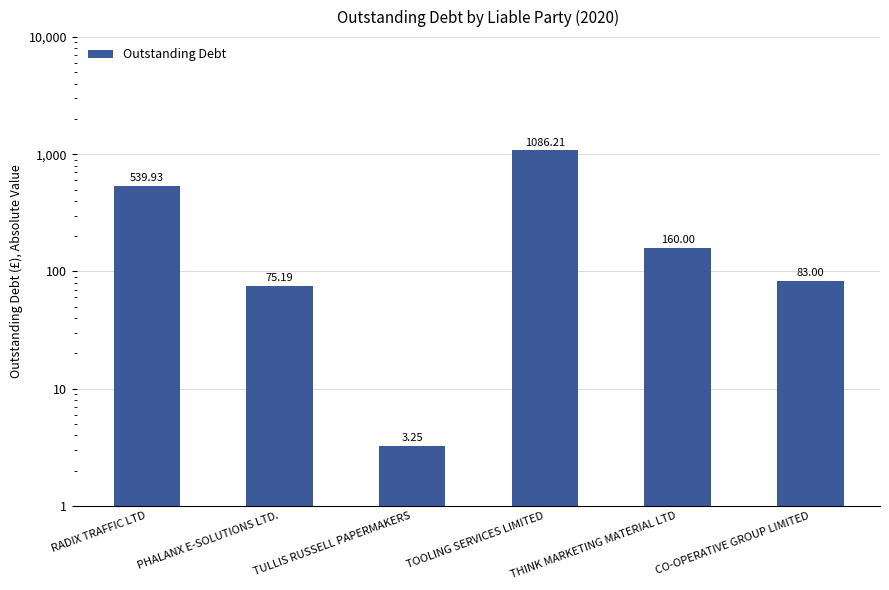

What is the value of the 3rd bar from the left?

3.2